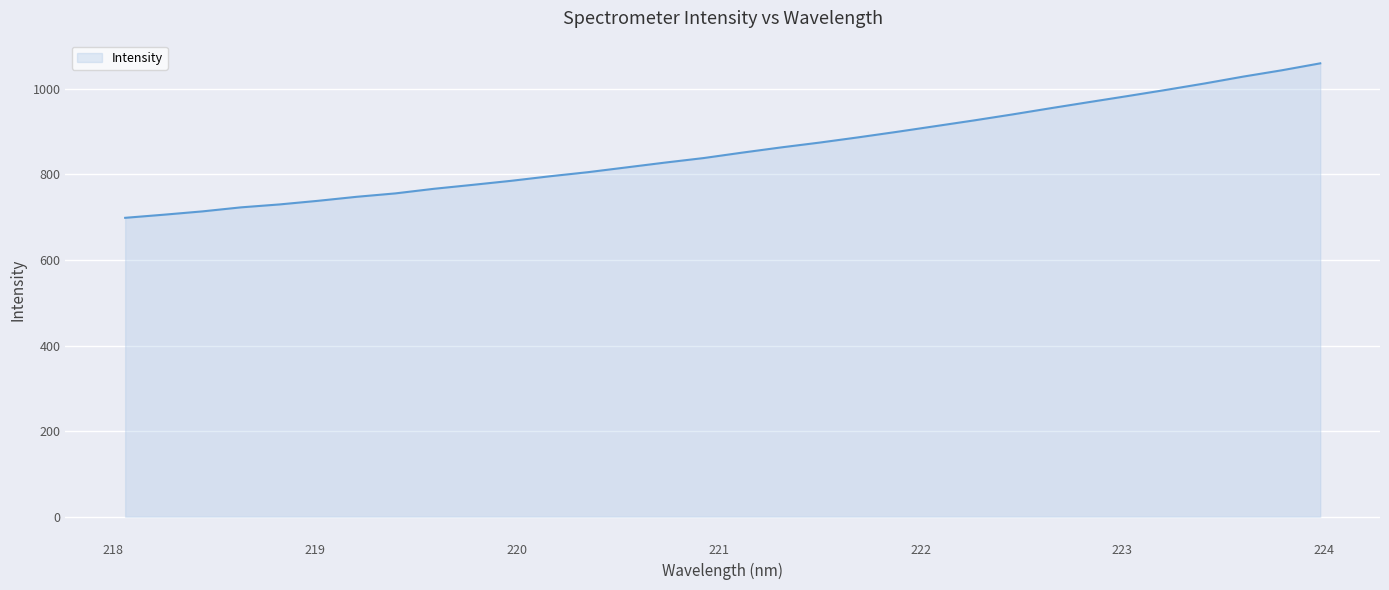

How many lines are shown in the chart?

1